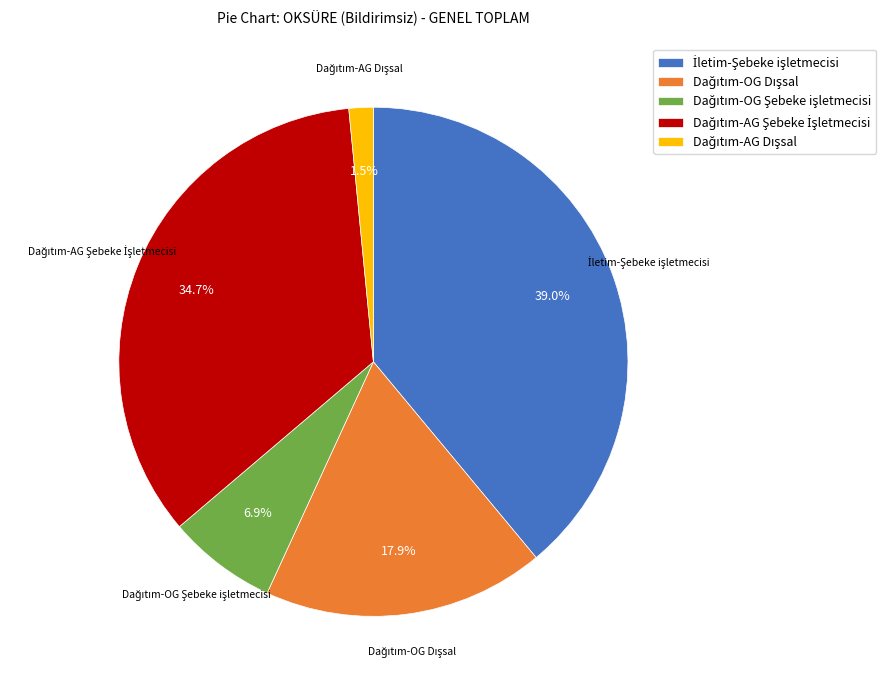

Is there a majority slice in this chart?

No